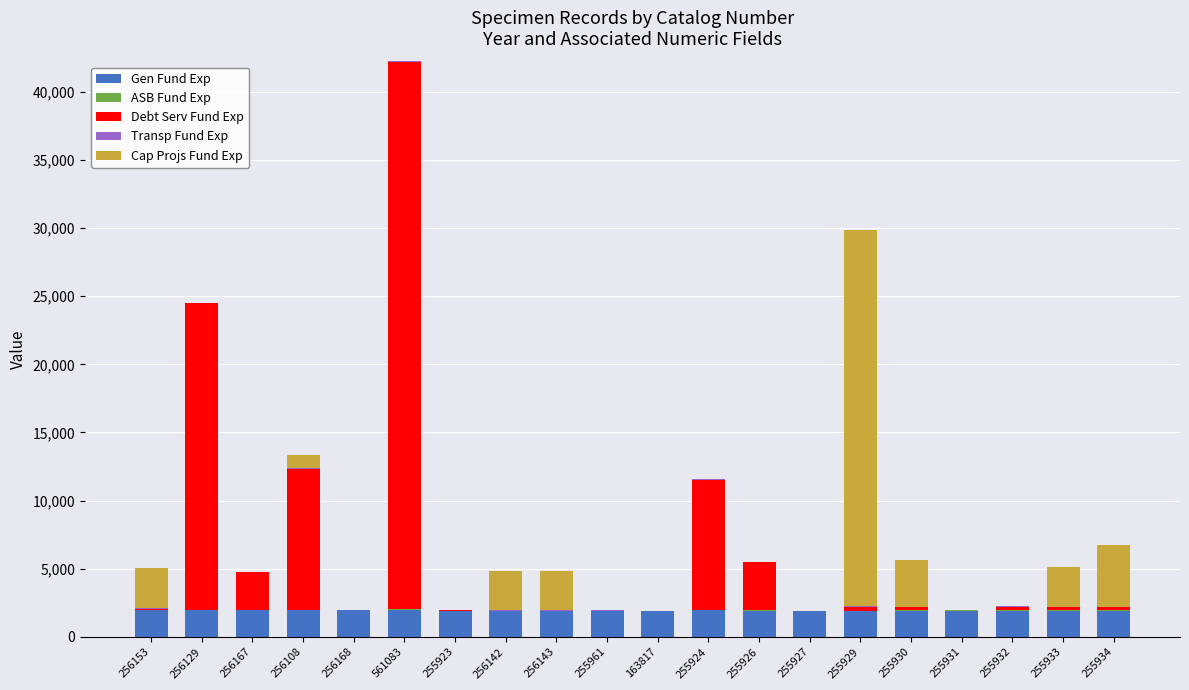

At which category is the sum across all series the highest?

561083